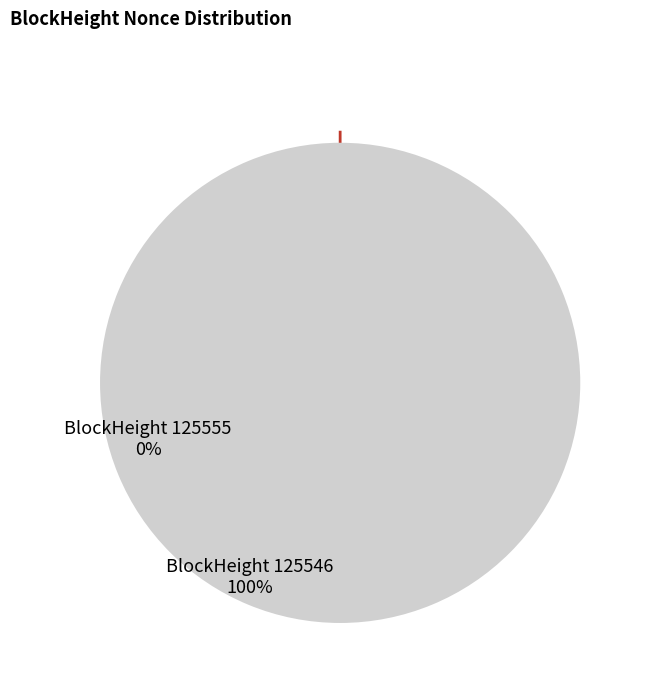

Does any single category account for the majority?

Yes